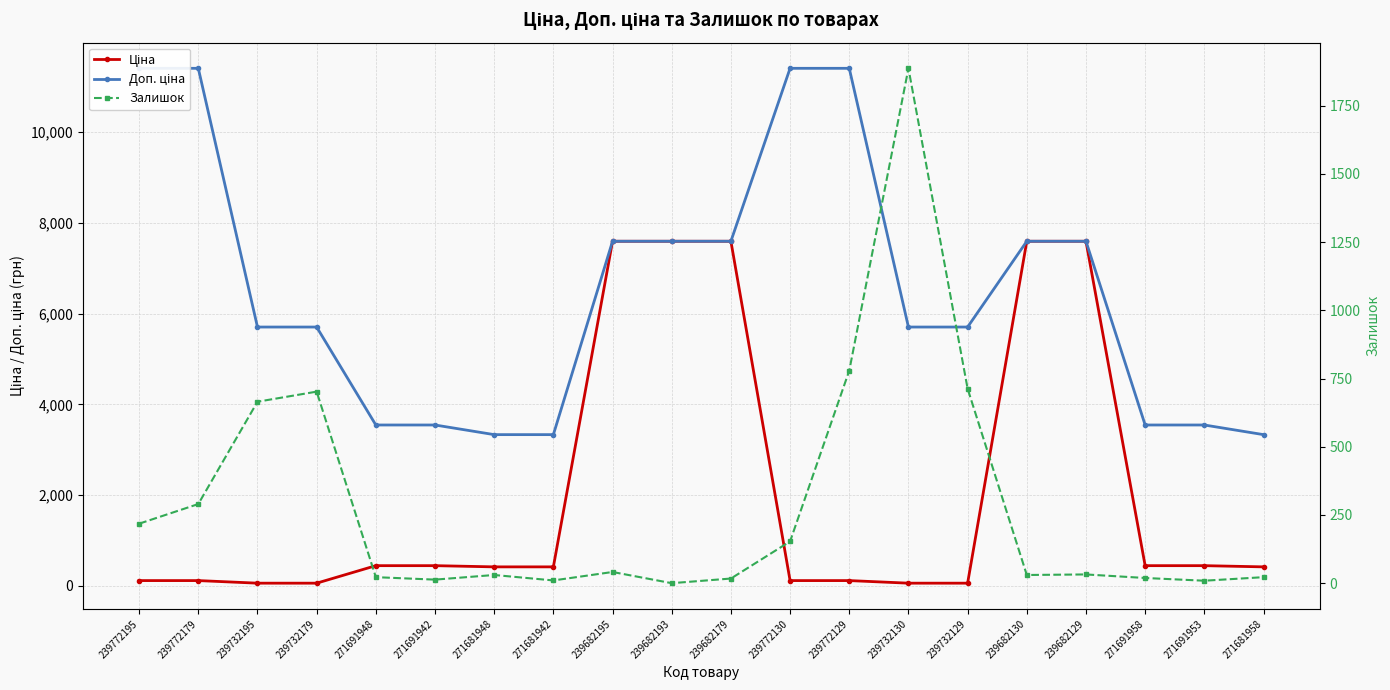

What is the total value across all series at 239732130?

7649.1